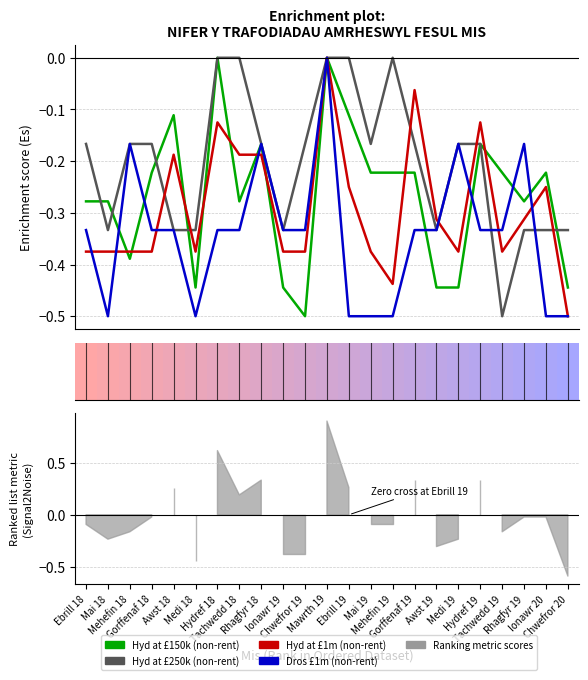

Which series ends up on top after the final intersection of Hyd at £1m (non-rent) and Dros £1m (non-rent)?

Dros £1m (non-rent)